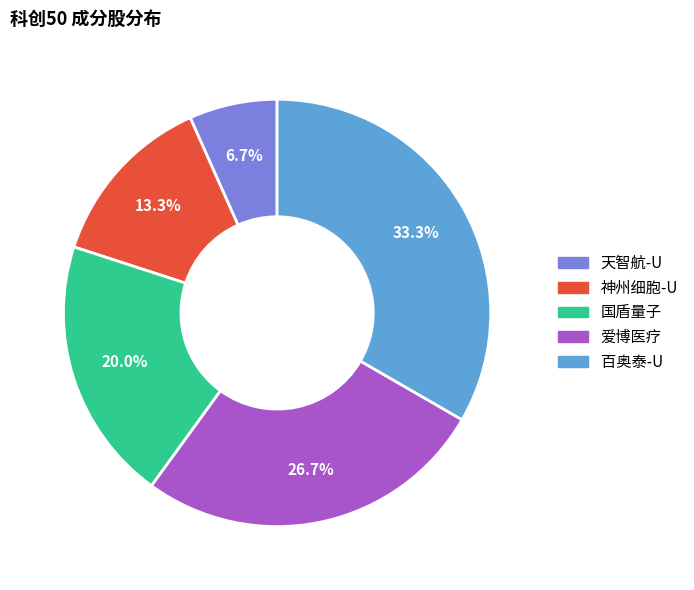

To the nearest percent, what is the average slice percentage?

20%